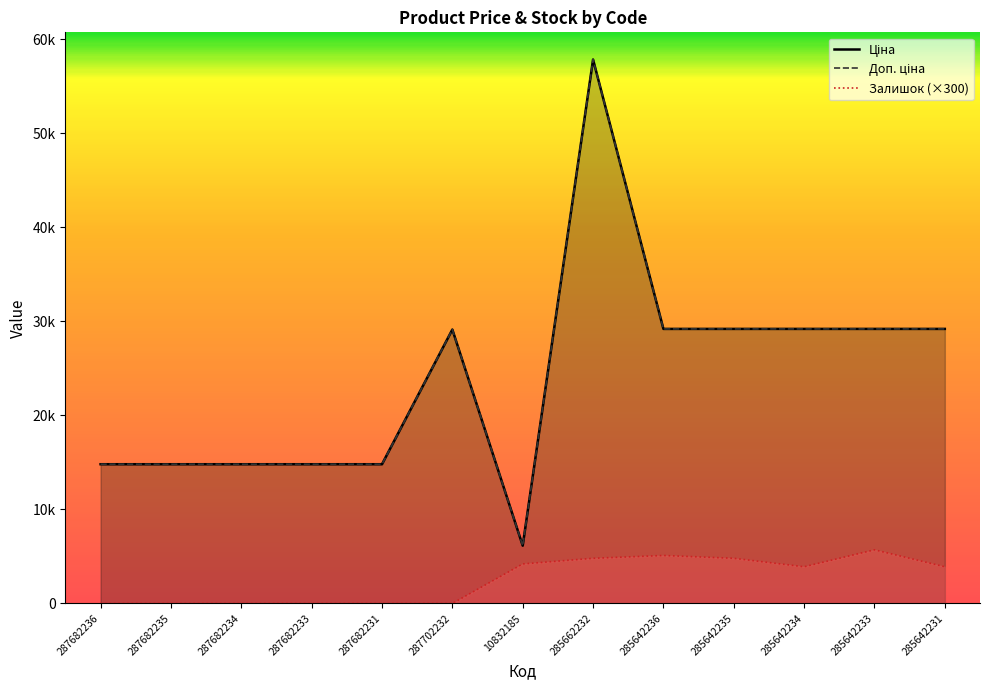

Reading left to right, list all the values displayed in this chart.

Ціна: 287682236=14800.8	287682235=14800.8	287682234=14800.8	287682233=14800.8	287682231=14800.8	287702232=29119.2	10832185=6143.2	285662232=57826.2	285642236=29188.5	285642235=29188.5	285642234=29188.5	285642233=29188.5	285642231=29188.5
Доп. ціна: 287682236=14800.8	287682235=14800.8	287682234=14800.8	287682233=14800.8	287682231=14800.8	287702232=29119.2	10832185=6143.2	285662232=57826.2	285642236=29188.5	285642235=29188.5	285642234=29188.5	285642233=29188.5	285642231=29188.5
Залишок: 287682236=0.0	287682235=0.0	287682234=0.0	287682233=0.0	287682231=0.0	287702232=0.0	10832185=4200.0	285662232=4800.0	285642236=5100.0	285642235=4800.0	285642234=3900.0	285642233=5700.0	285642231=3900.0